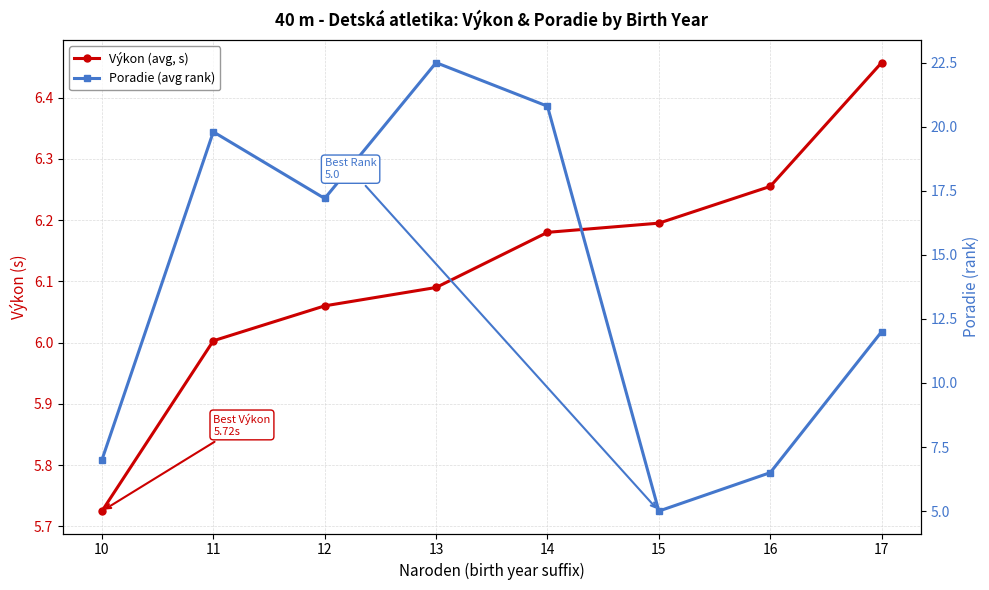

Where does the Výkon (avg, s) series first go above 6?

11